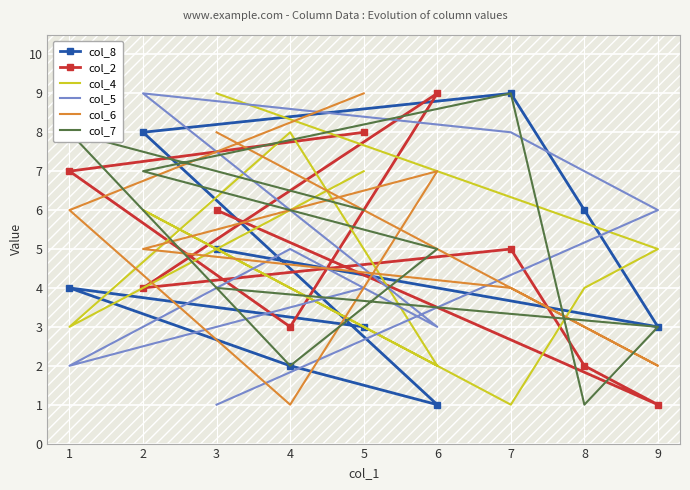

Read the col_6 value at 1.

6